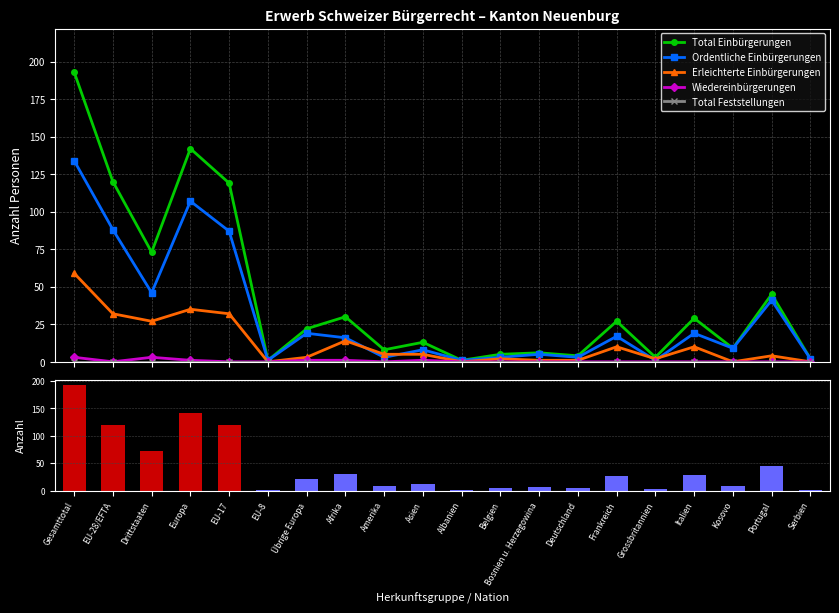

What position from the left is Grossbritannien?

16